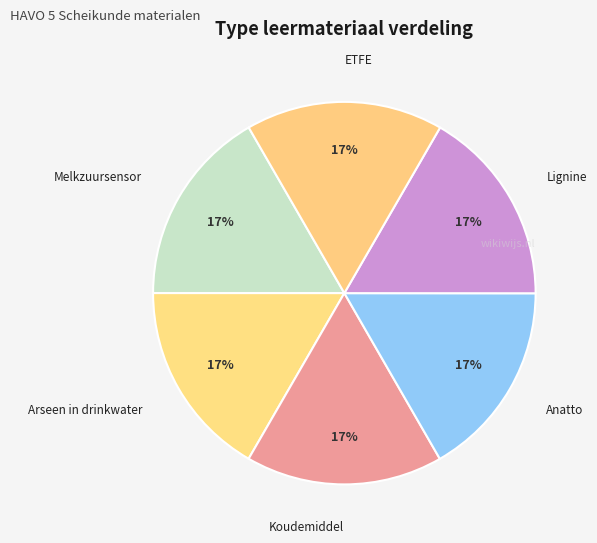

Is there a majority slice in this chart?

No